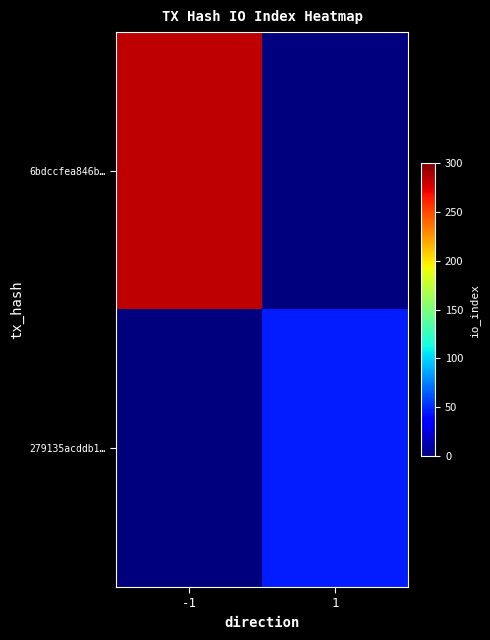

Which series changed the most between -1 and 1?

6bdccfea846b…